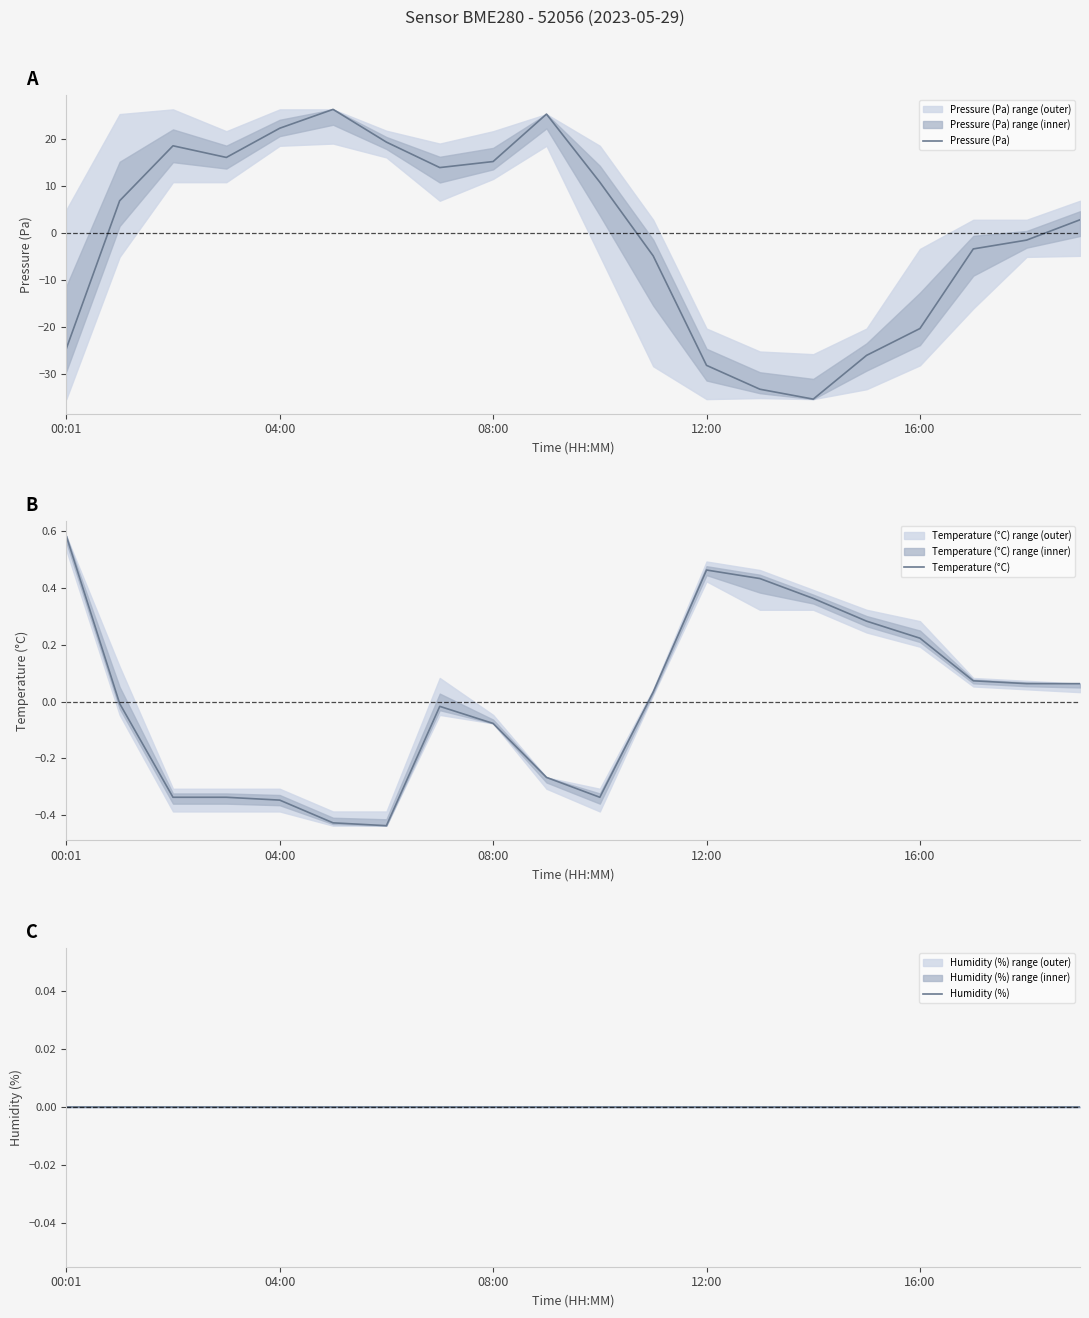

Count the number of categories in the chart.

20